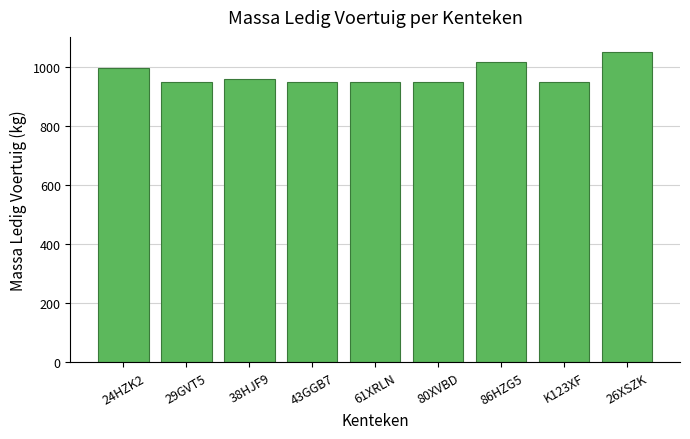

What is the minimum value shown in the chart?

950